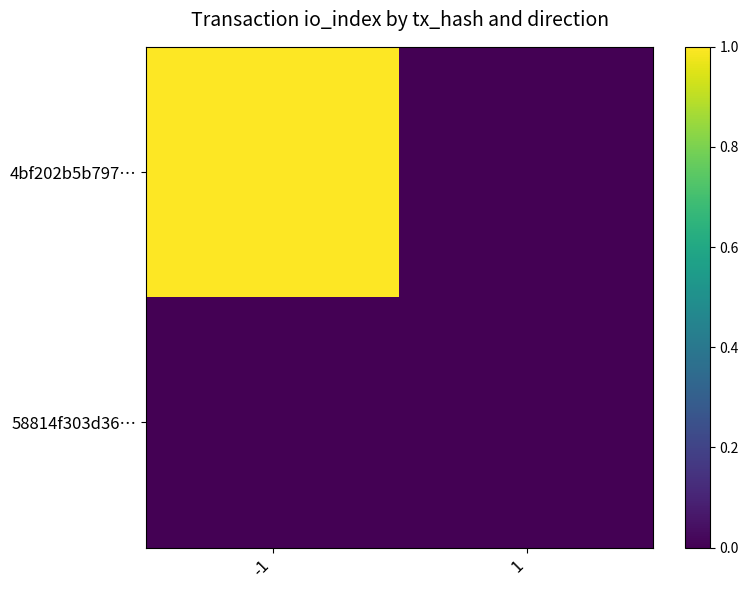

Which label corresponds to the smallest value in the chart?

1